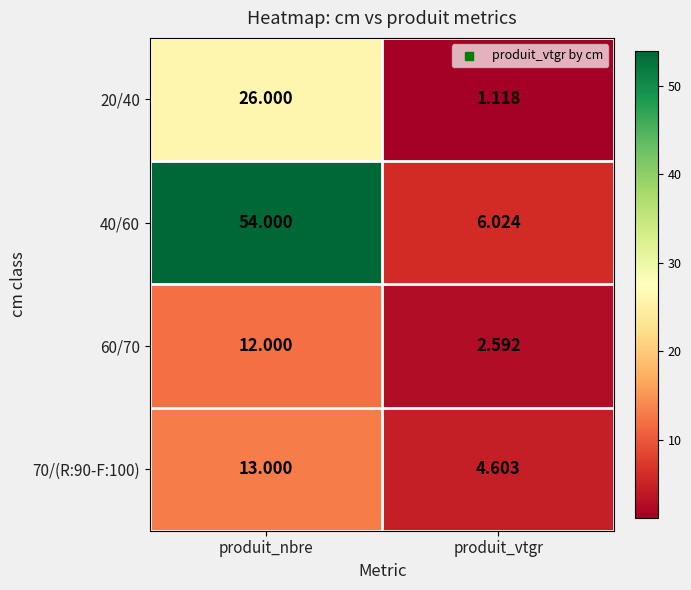

Which series has the largest range (max minus min)?

40/60